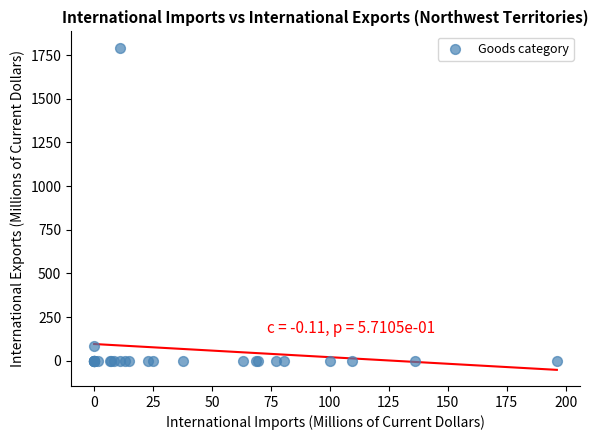

What Y value in the scatter plot is closest to 896?

86.2